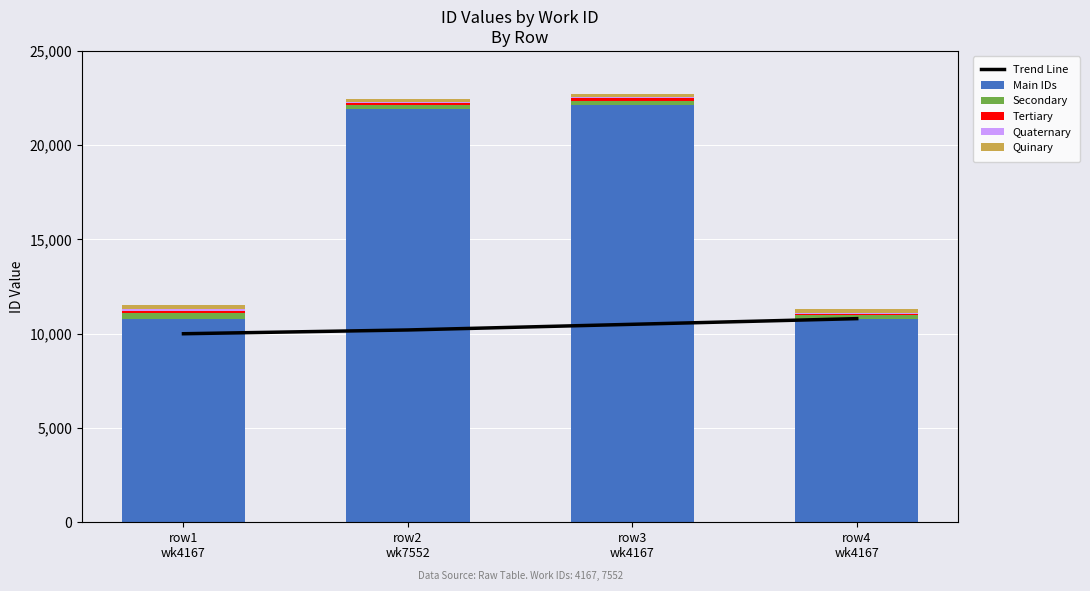

At which category is the sum across all series the highest?

row3
wk4167